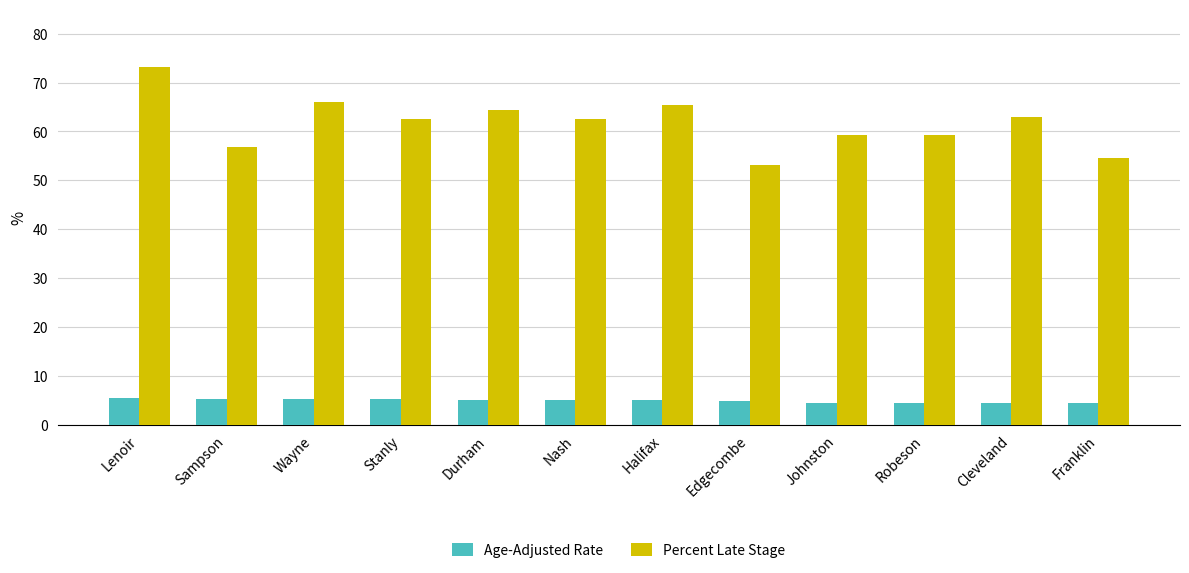

What is the total value across all series at Durham?

69.6